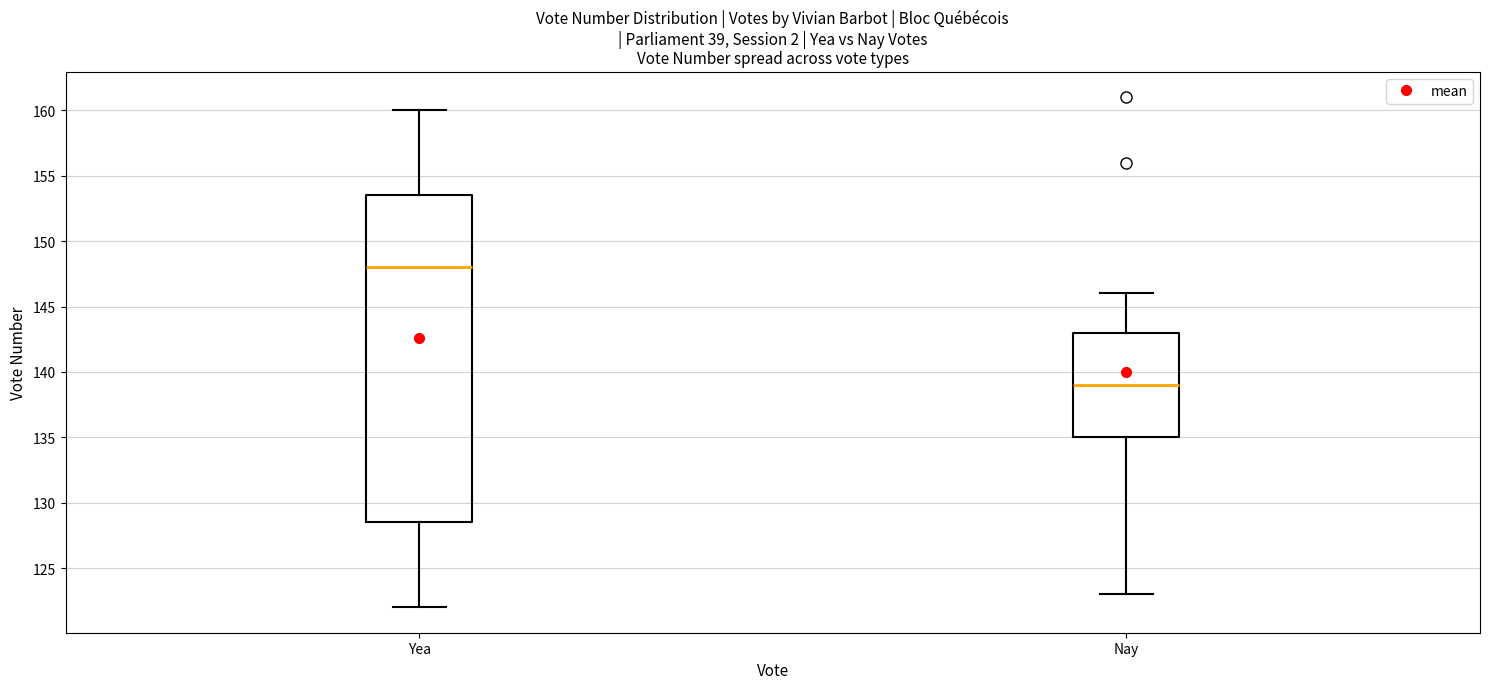

Comparing the boxes themselves (not the whiskers), which one is the tallest?

Yea